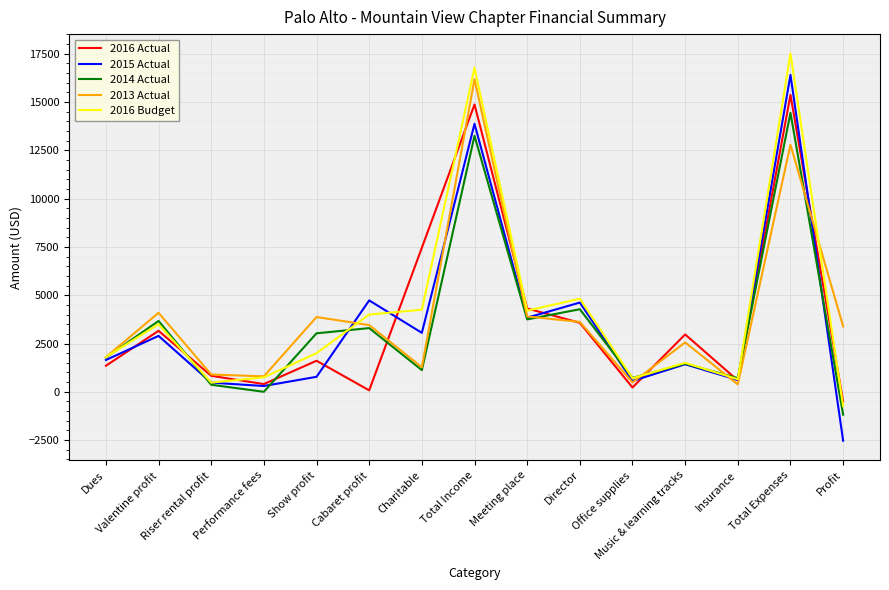

Where does the 2016 Budget series first go above 2000?

Valentine profit